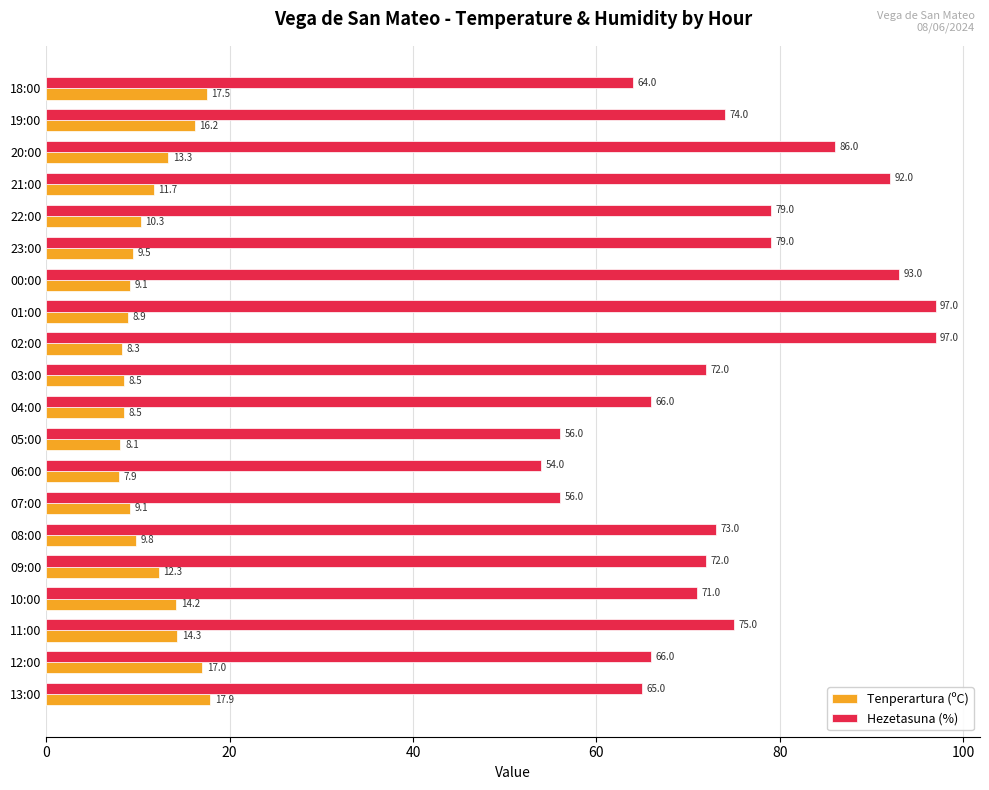

True or false: Tenperartura (ºC) has a value of 3.1 at 10:00.

False